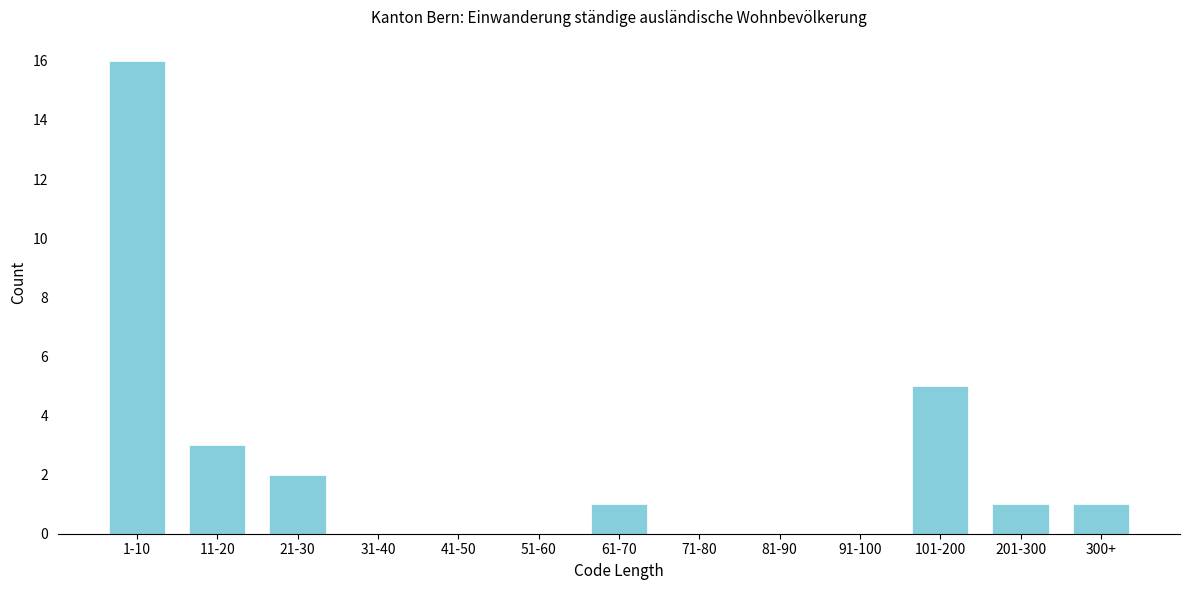

Reading left to right, what are all the values shown in this chart?

1-10=16	11-20=3	21-30=2	31-40=0	41-50=0	51-60=0	61-70=1	71-80=0	81-90=0	91-100=0	101-200=5	201-300=1	300+=1